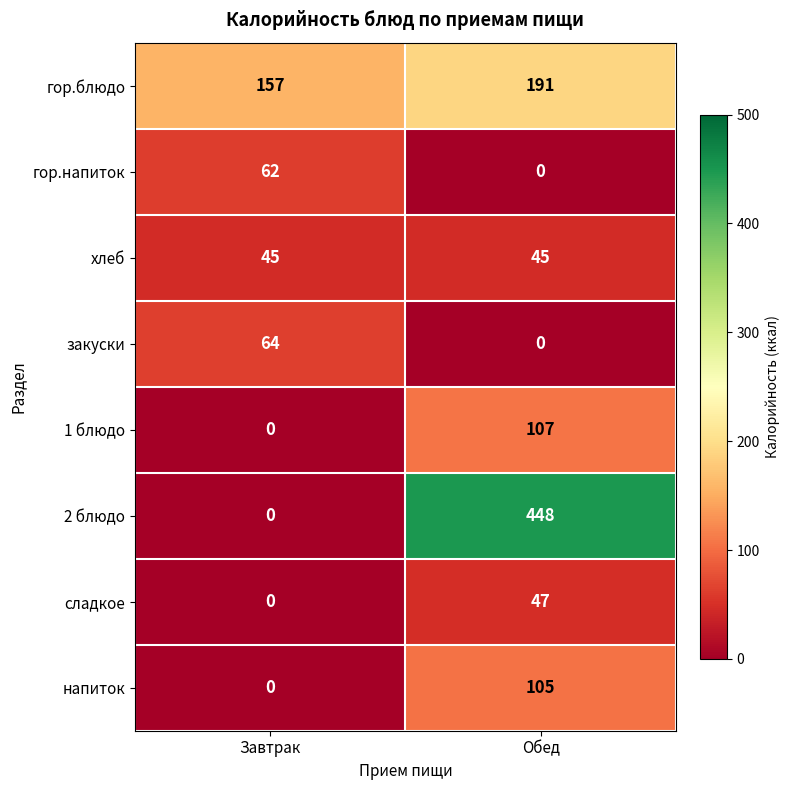

Reading left to right, extract all data points from this chart.

гор.блюдо: 157	191
гор.напиток: 62	0
хлеб: 45	45
закуски: 64	0
1 блюдо: 0	107
2 блюдо: 0	448
сладкое: 0	47
напиток: 0	105